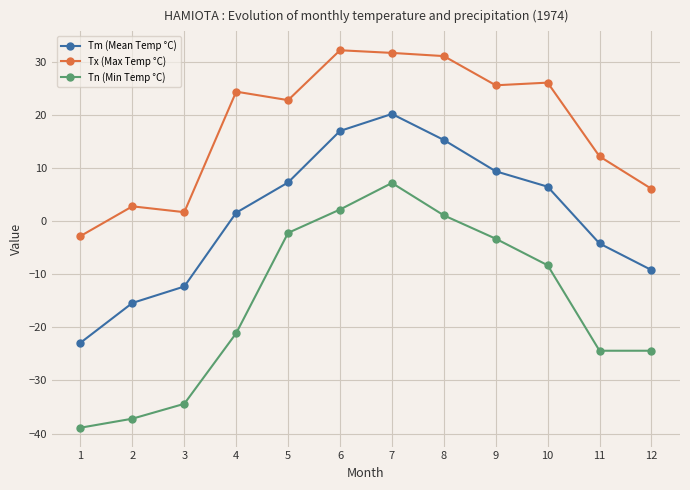

At how many categories does at least one series exceed 29?

3